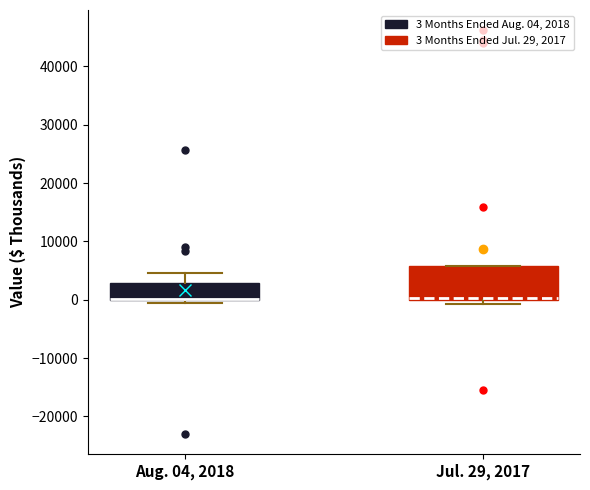

Comparing the boxes themselves (not the whiskers), which one is the tallest?

Jul. 29, 2017